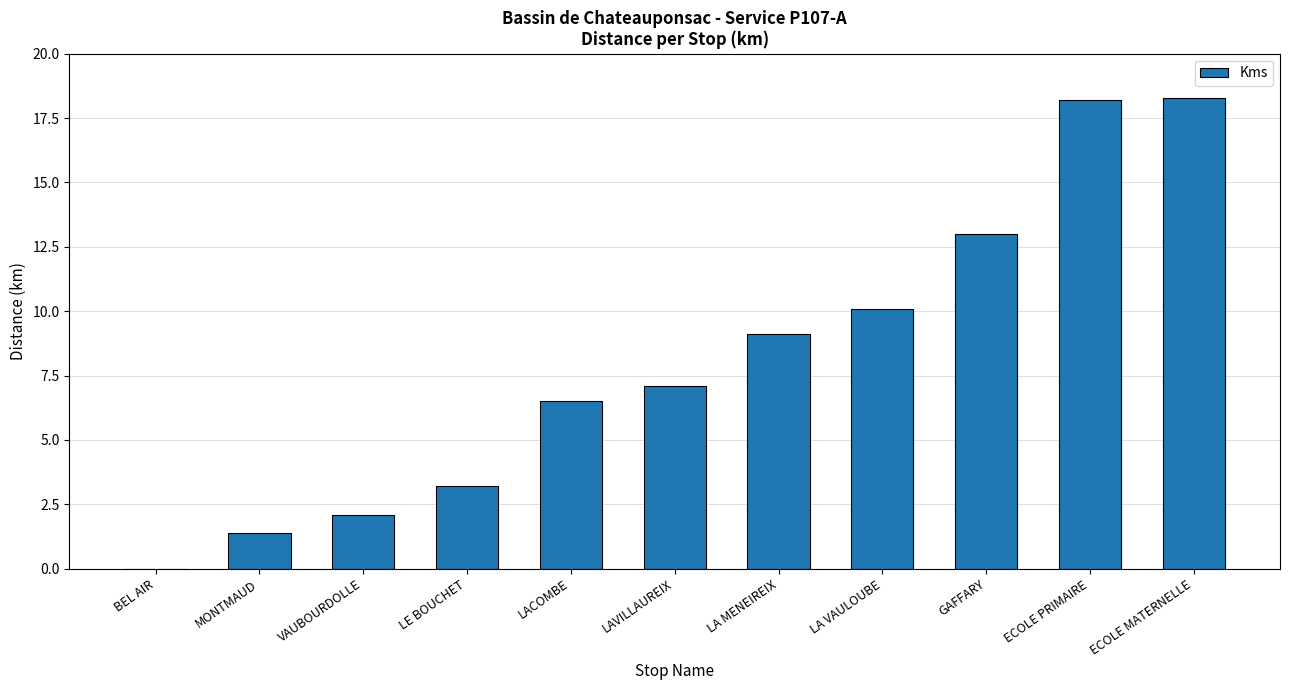

What is the difference between the values at LA VAULOUBE and BEL AIR?

10.1